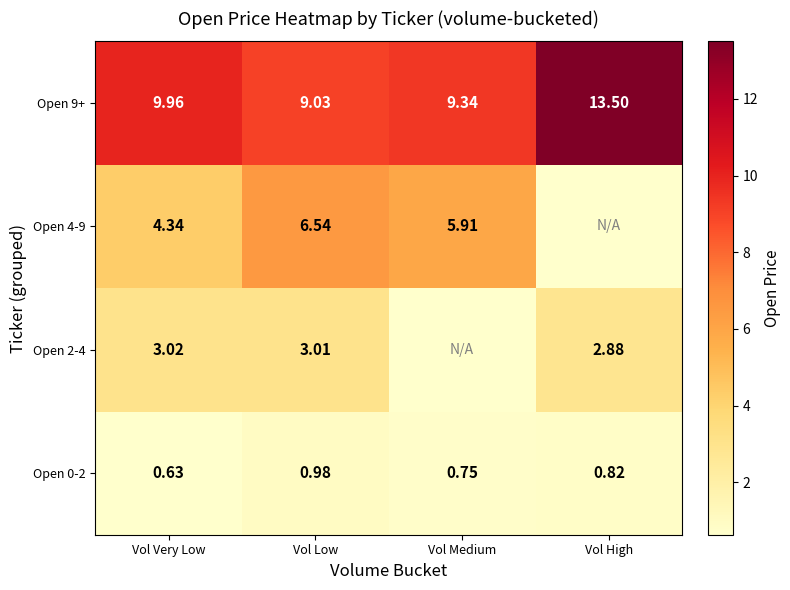

List the labels in order of Open 9+ value, largest first.

Vol High, Vol Very Low, Vol Medium, Vol Low